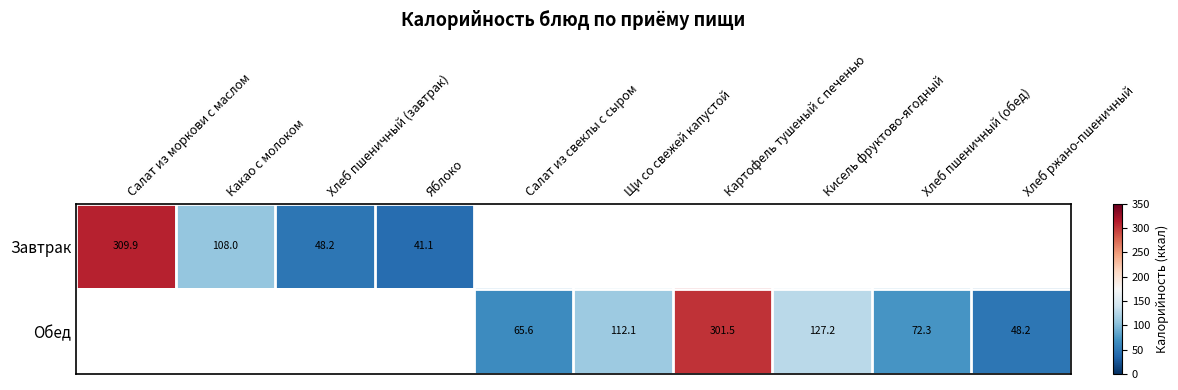

Rank the series at Яблоко from highest to lowest value.

Завтрак, Обед